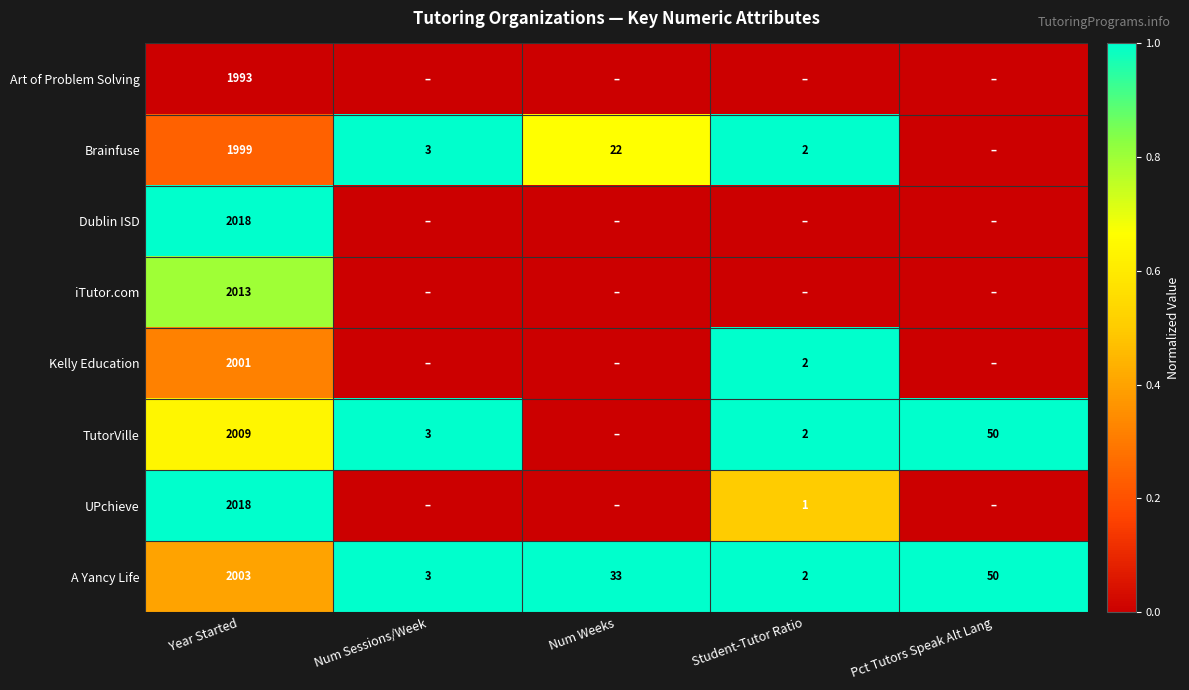

What is the spread (max minus min) of values at Year Started?

25